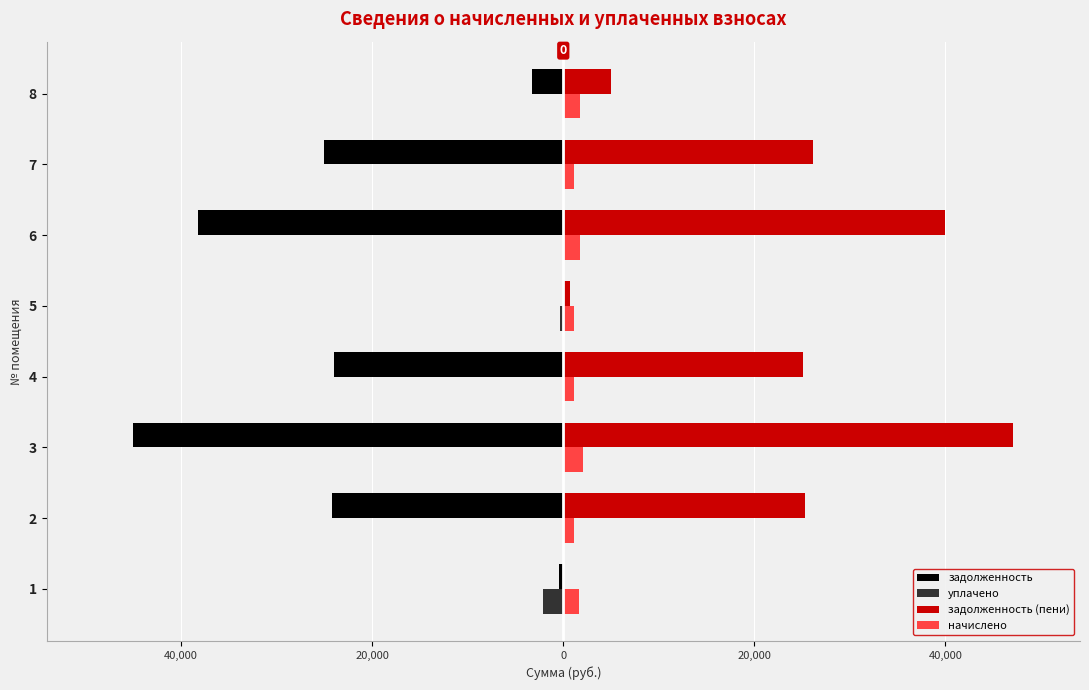

What are all the series names shown in the legend?

задолженность, уплачено, задолженность (пени), начислено